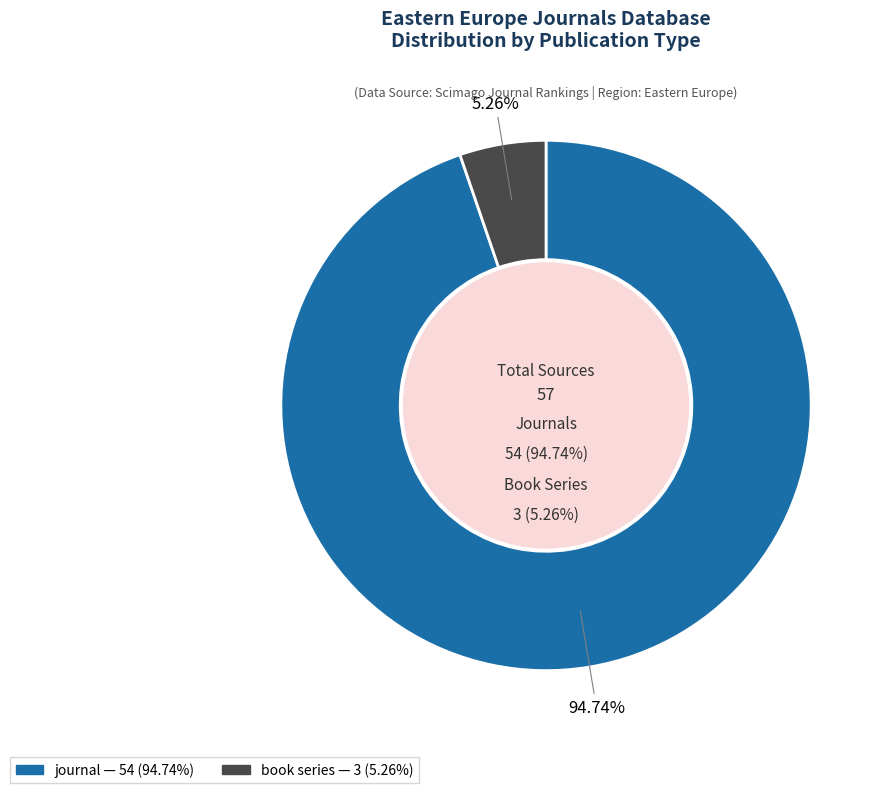

Is book series the majority of the pie?

No